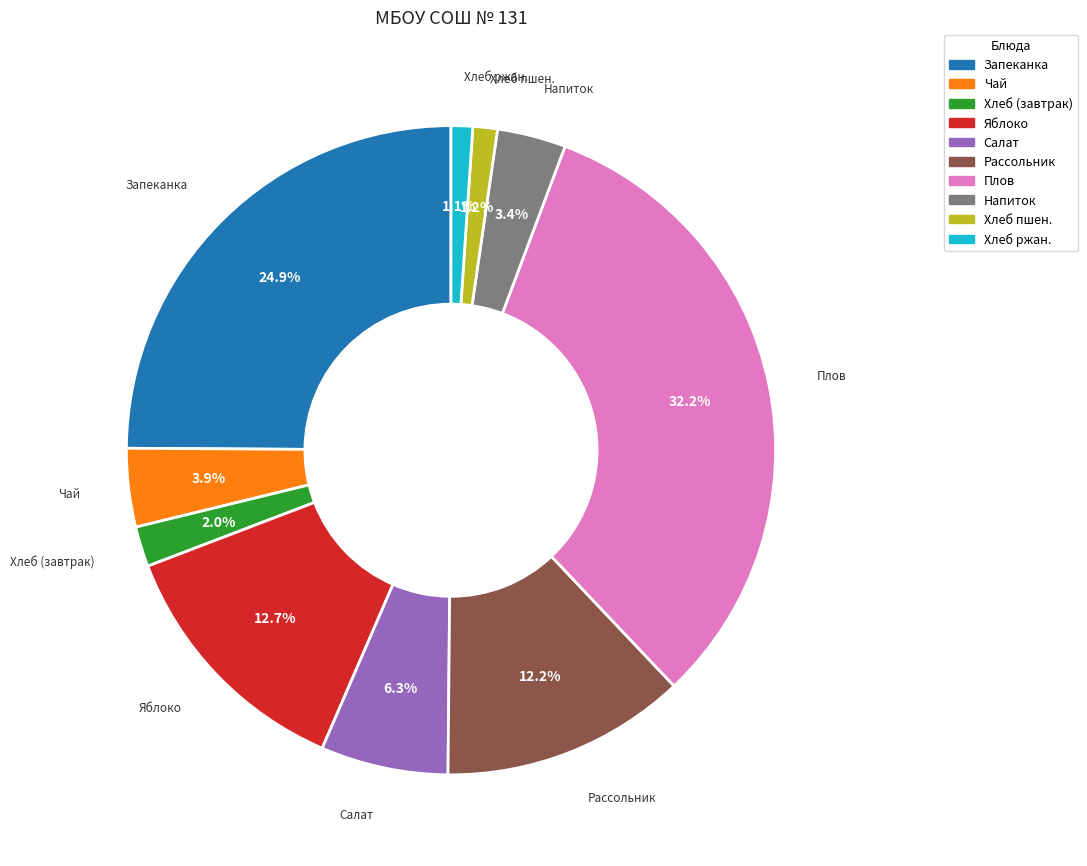

Does any single category account for the majority?

No